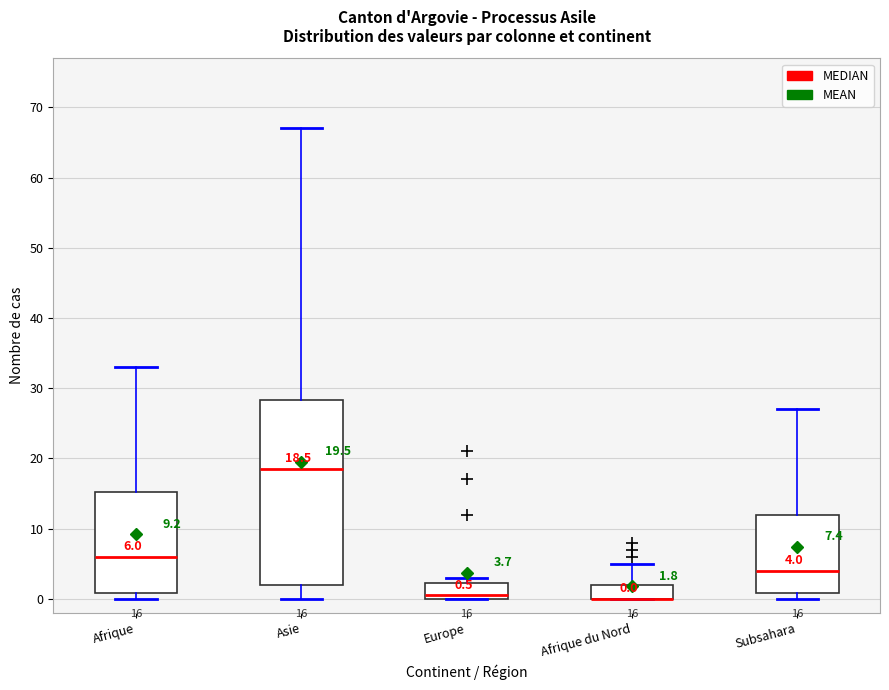

Comparing the boxes themselves (not the whiskers), which one is the tallest?

Asie